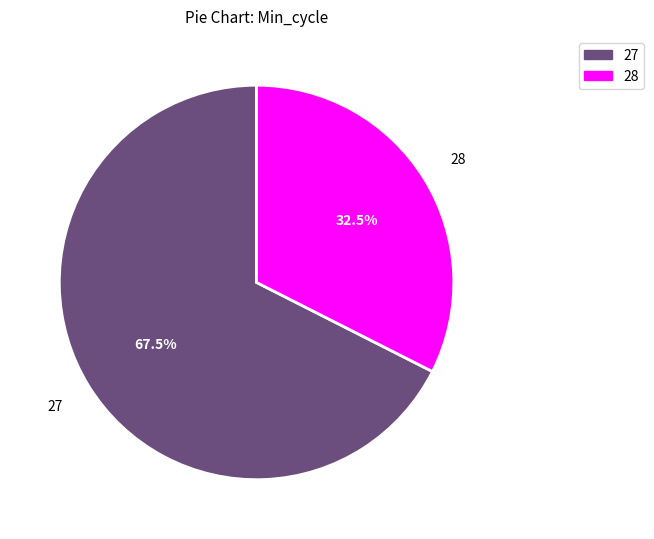

Is there any slice that represents more than half of the pie?

Yes